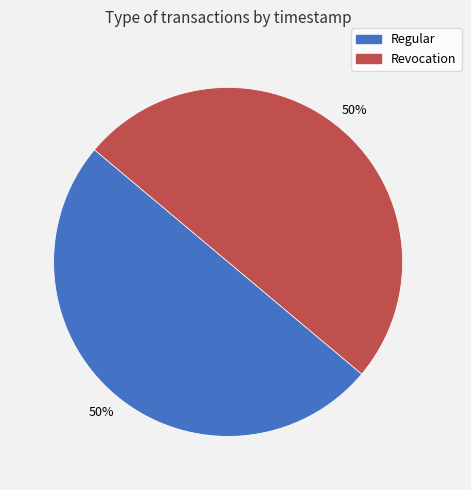

To the nearest percent, what portion does Regular represent?

50%